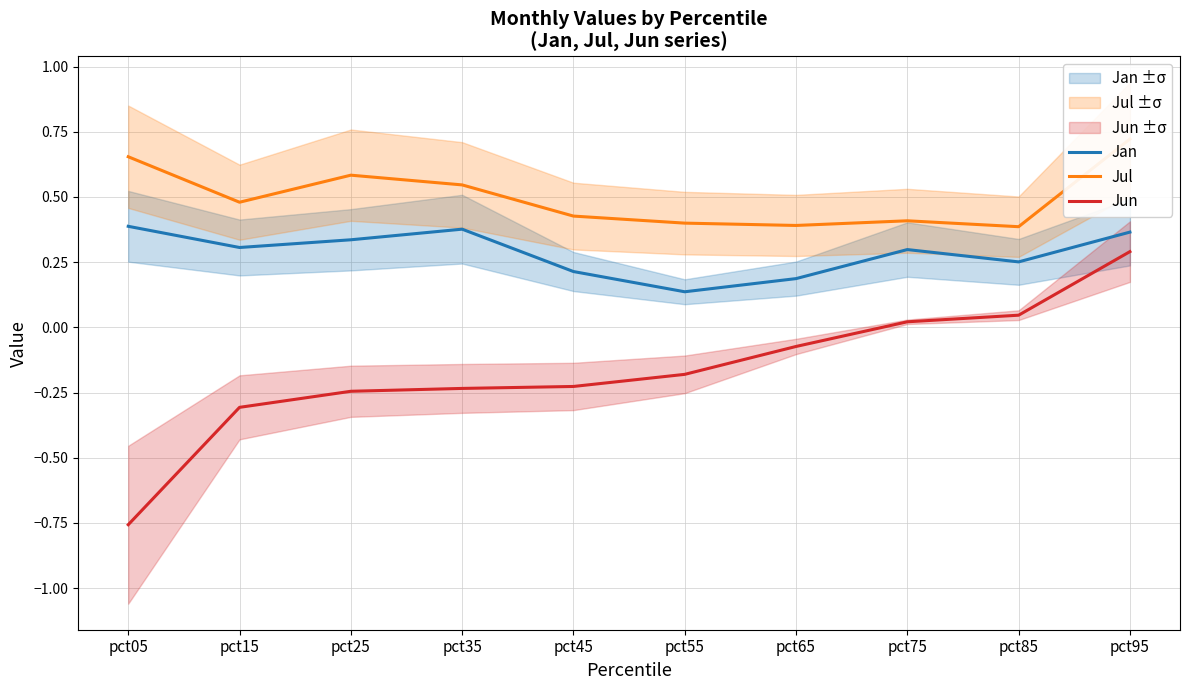

How many data points in Jun are above 0?

3